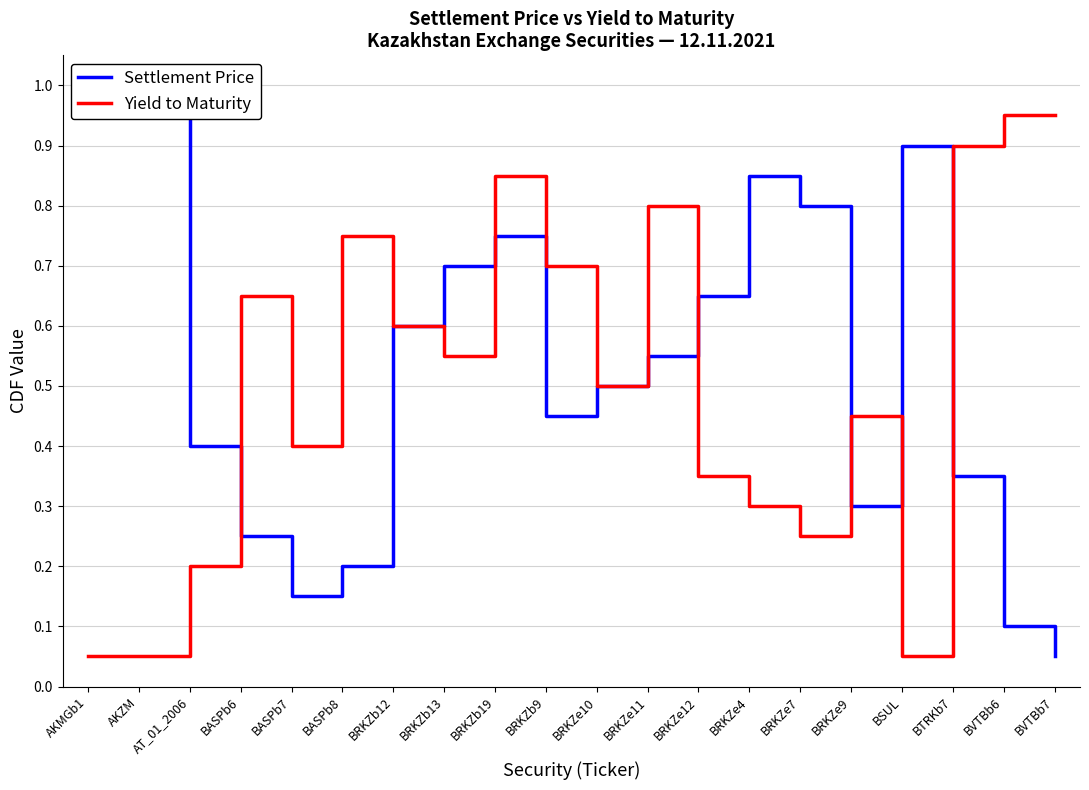

What is the label of the 20th point from the left?

BVTBb7